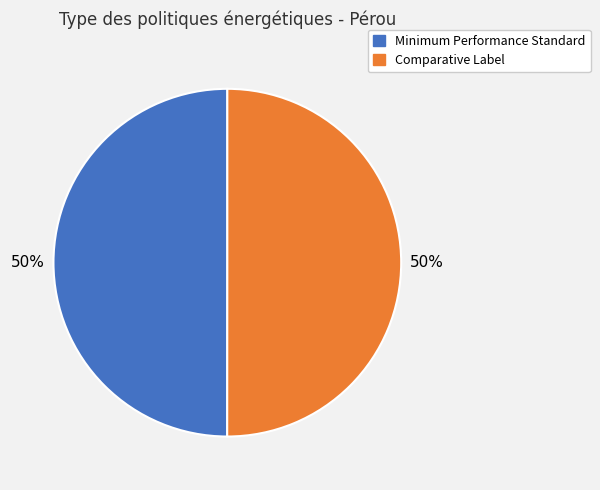

To the nearest percent, what is the average slice percentage?

50%